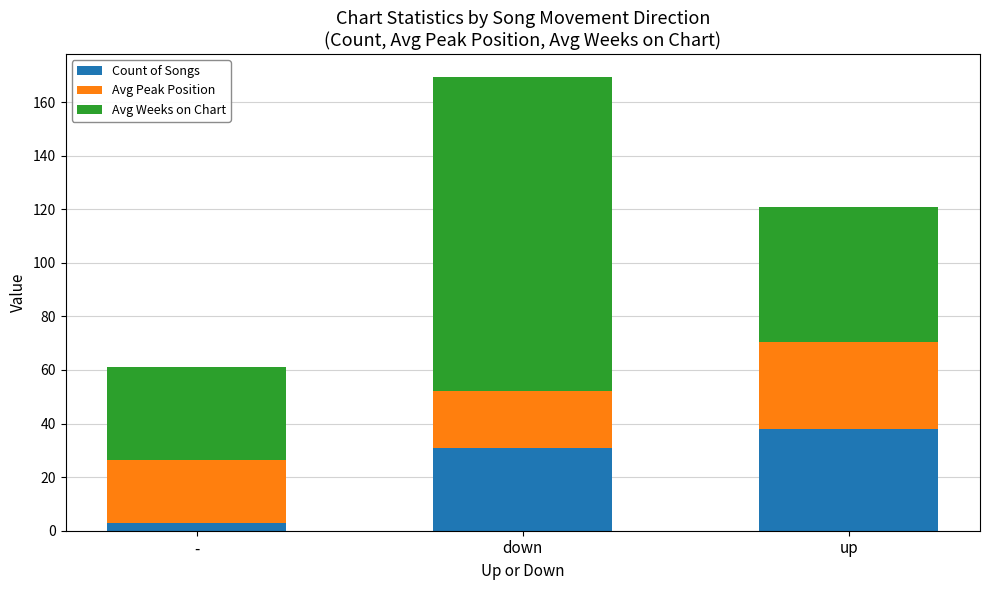

How many bars are there in total?

3